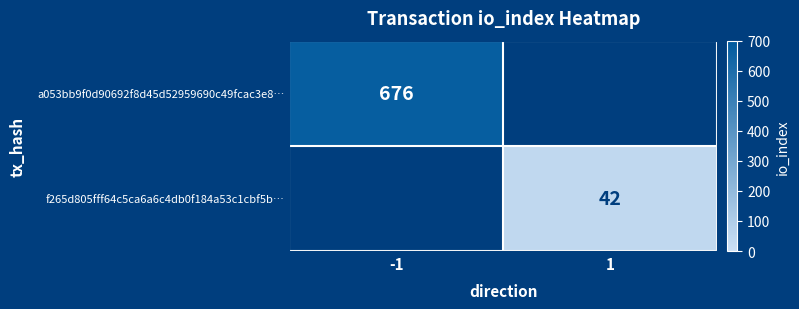

The value of f265d805fff64c5ca6a6c4db0f184a53c1cbf5b… at 1 is 23. True or false?

False